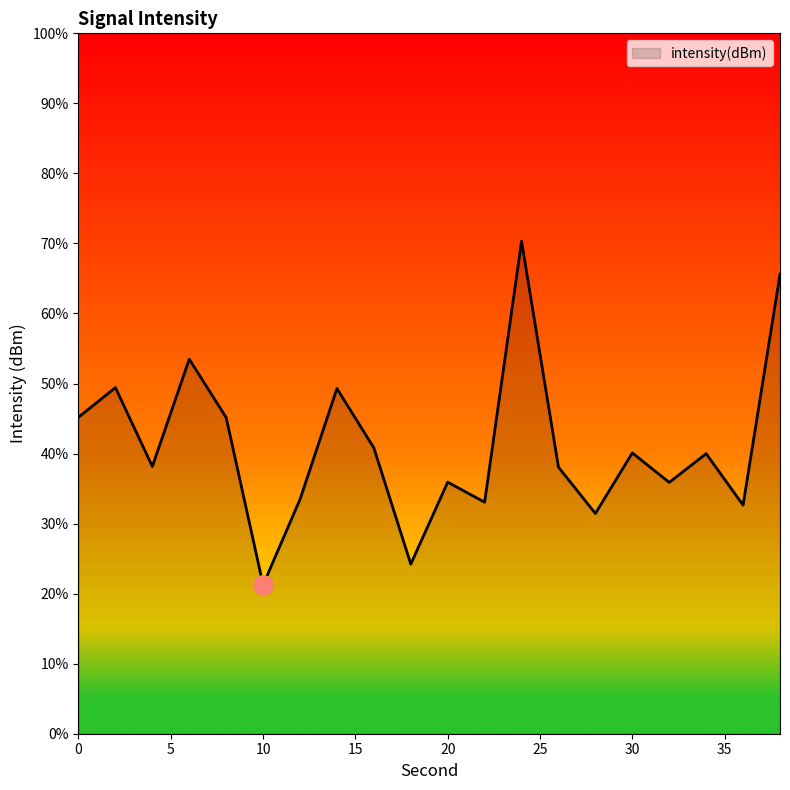

What is the difference between the maximum and minimum values?

49.1